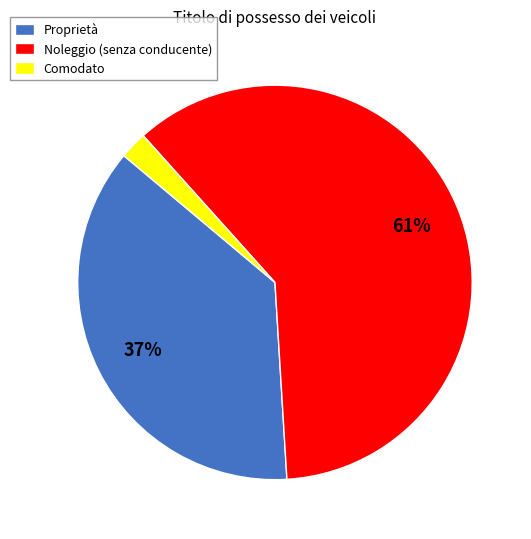

To the nearest percent, what is the combined percentage of Comodato and Noleggio (senza conducente)?

63%